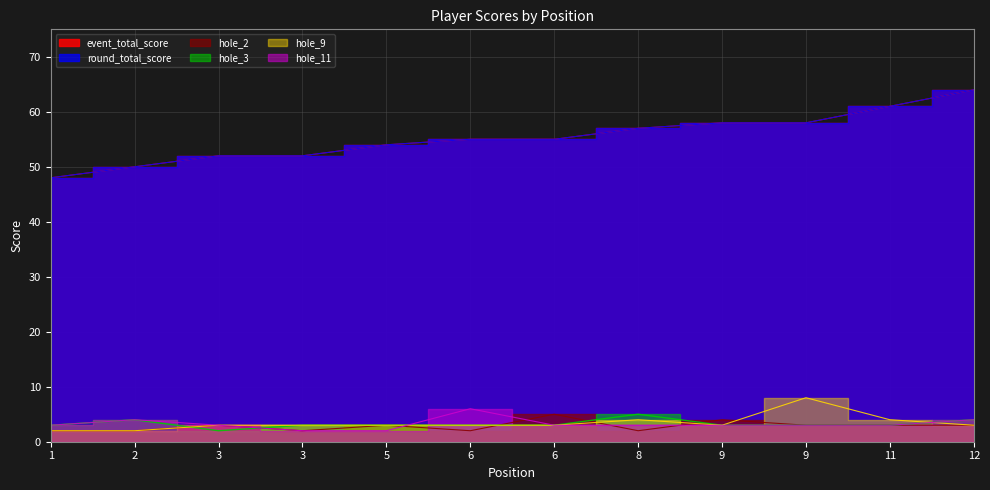

Rank the series at 3 from highest to lowest value.

event_total_score, round_total_score, hole_2, hole_9, hole_11, hole_3